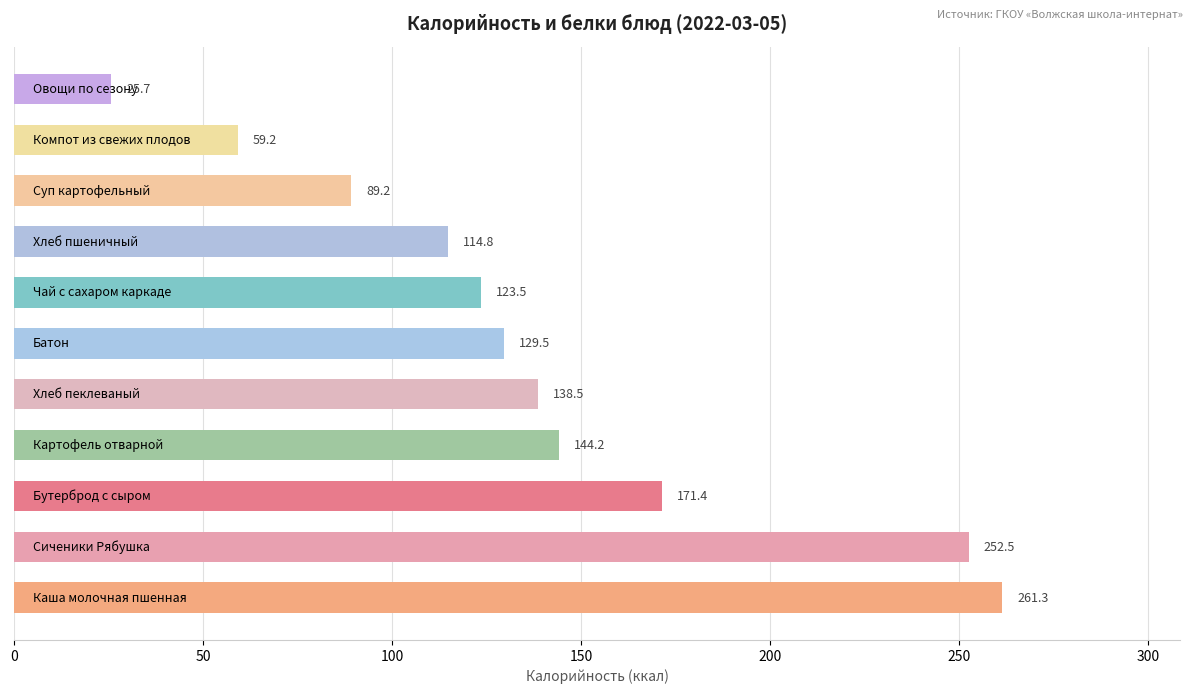

How many data points are less than 129?

5